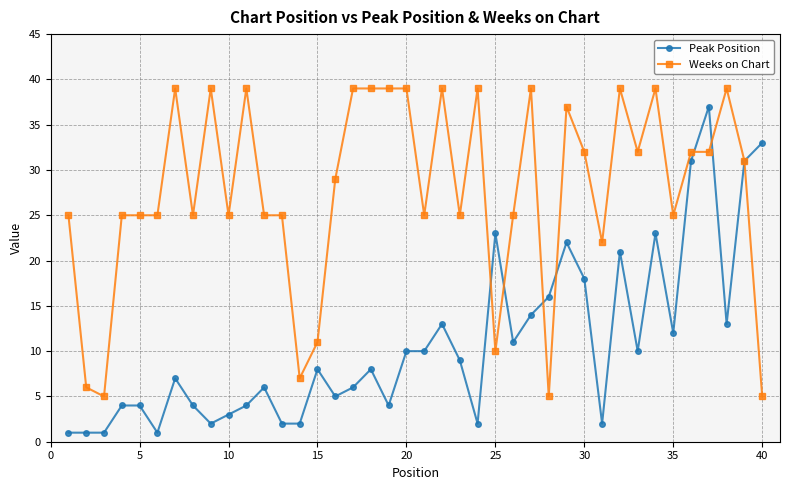

What is the maximum value for Peak Position?

37